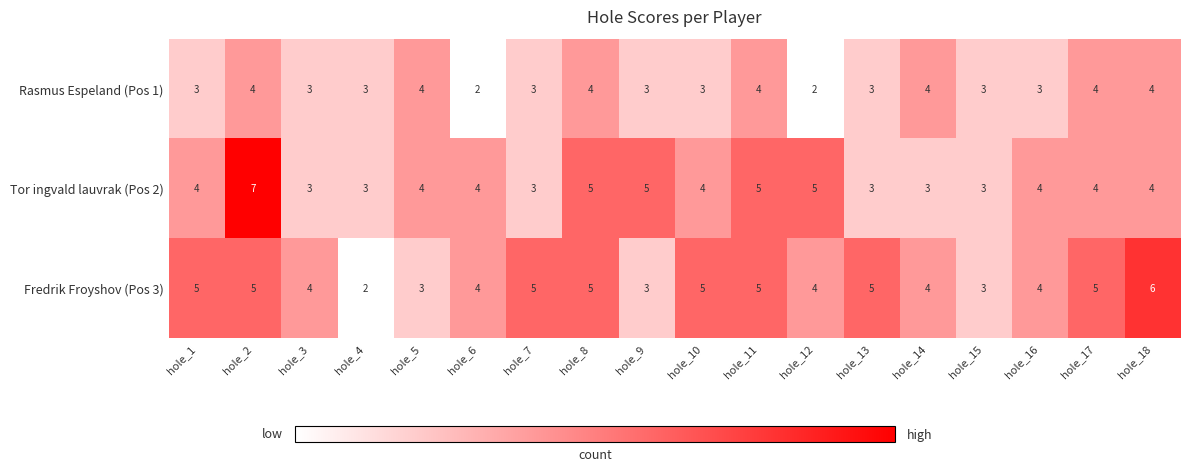

Which category has the lowest value in the Fredrik Froyshov (Pos 3) series?

hole_4